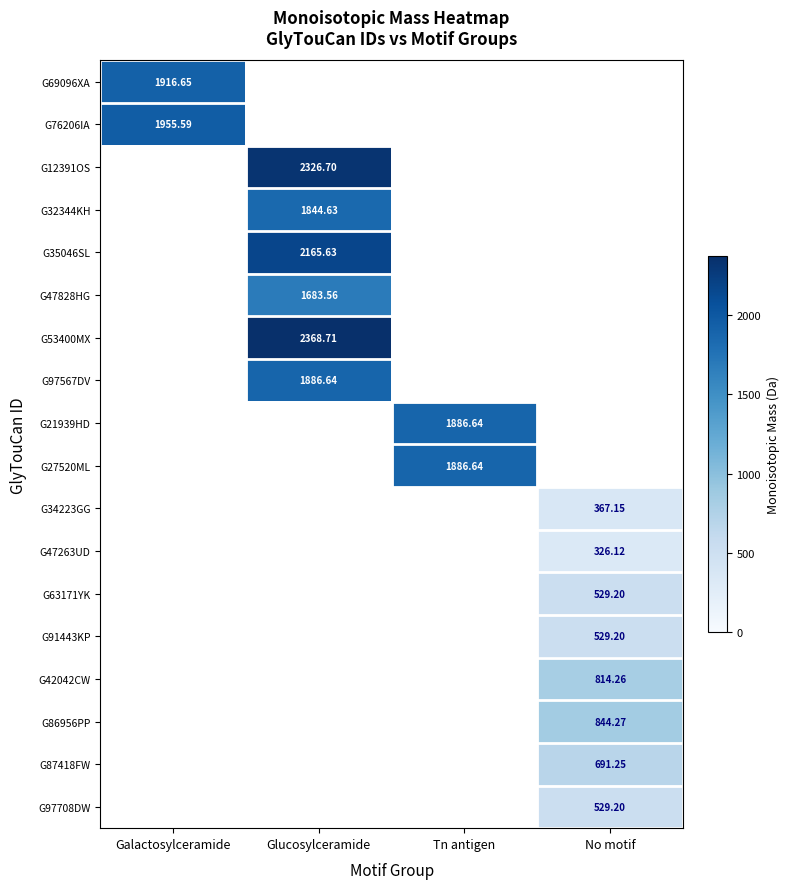

At how many categories does at least one series exceed 35?

4